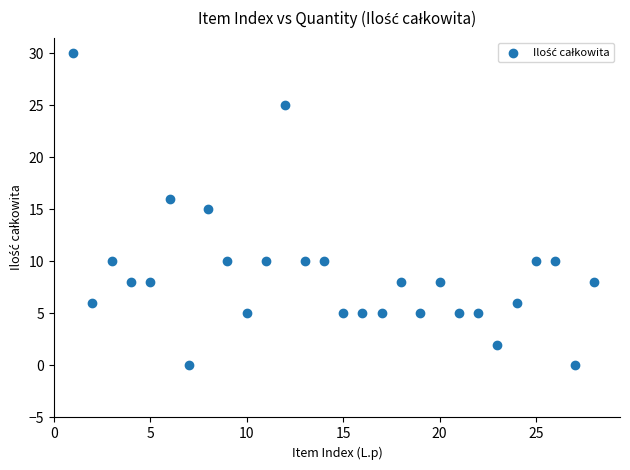

What is the range of Y values (max minus min)?

30